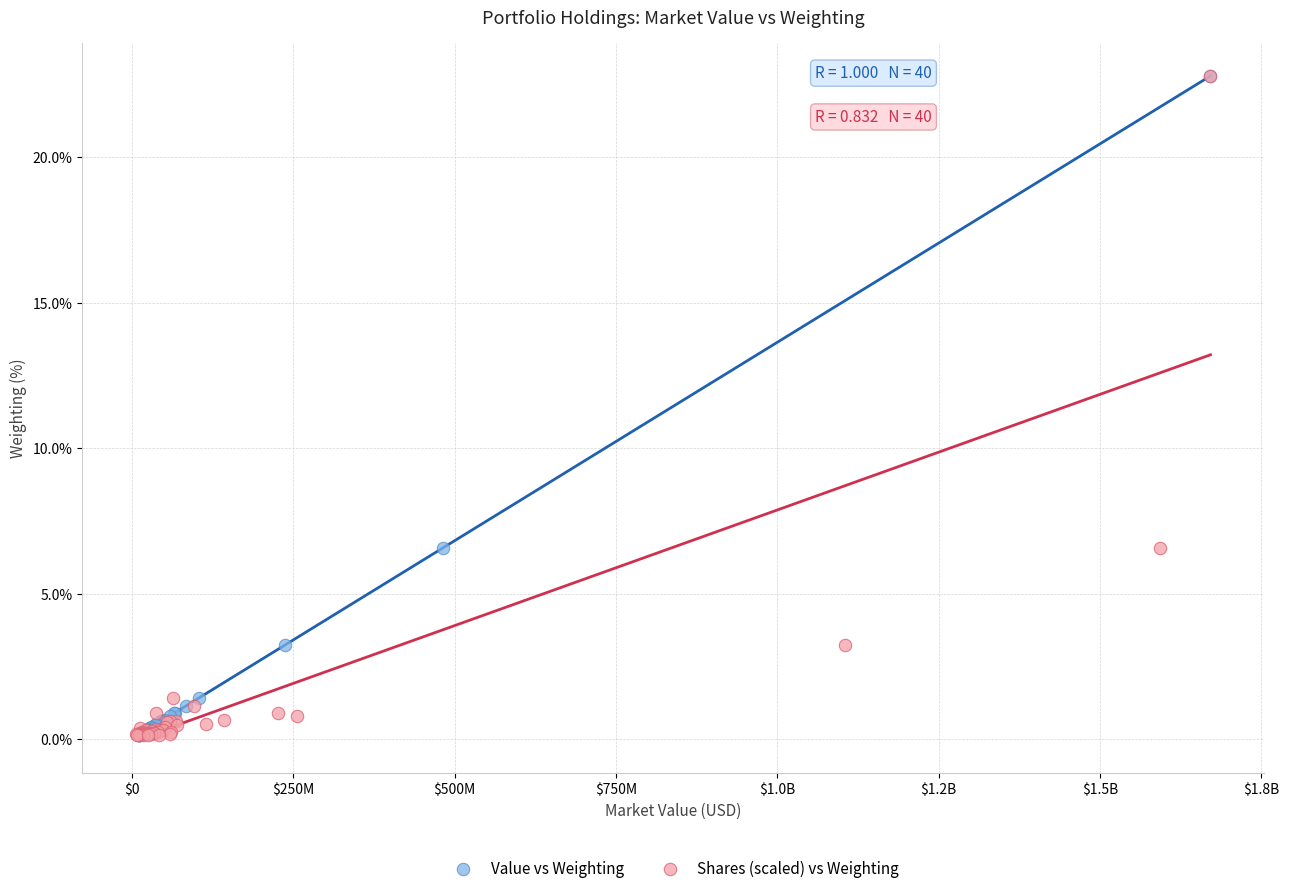

What are all the series names shown in the legend?

Value vs Weighting, Shares (scaled) vs Weighting